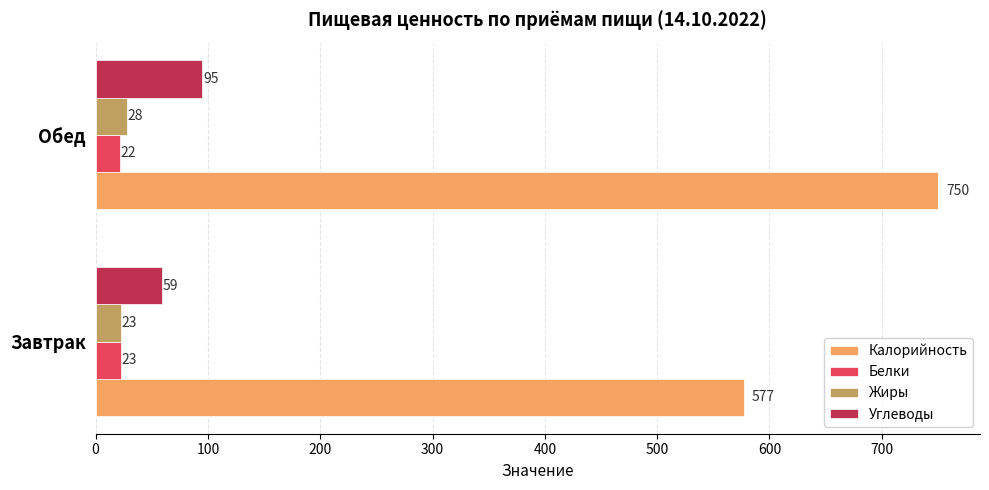

At which category is the sum across all series the highest?

Обед